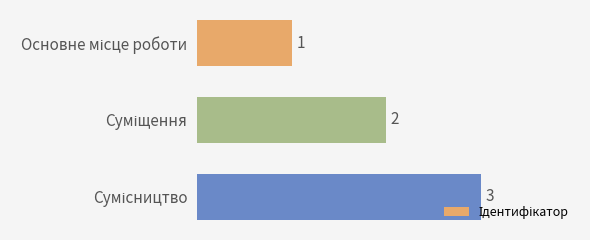

Count the number of data series in this chart.

1